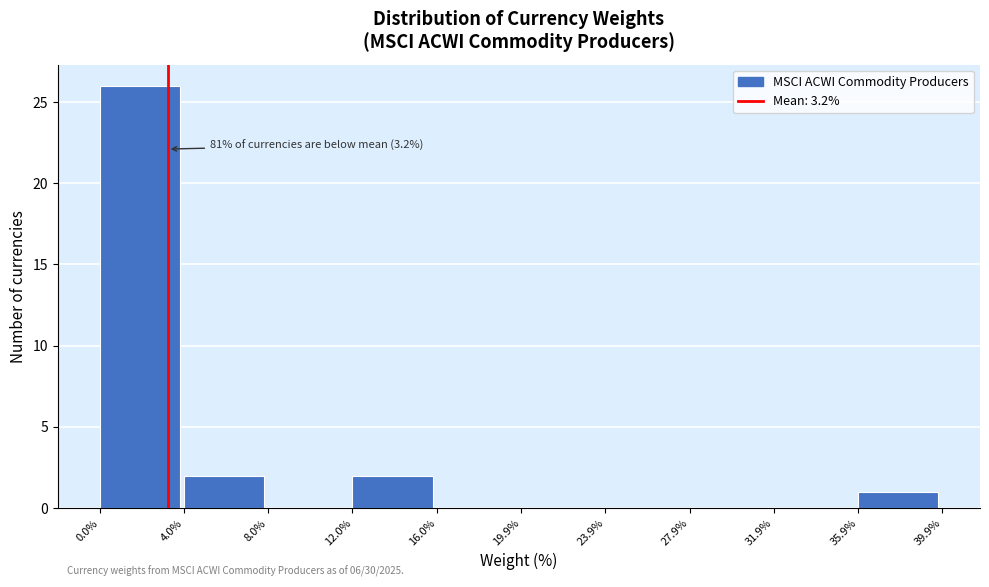

Over which range of the x-axis is the bar tallest?

0.0% to 4.0%